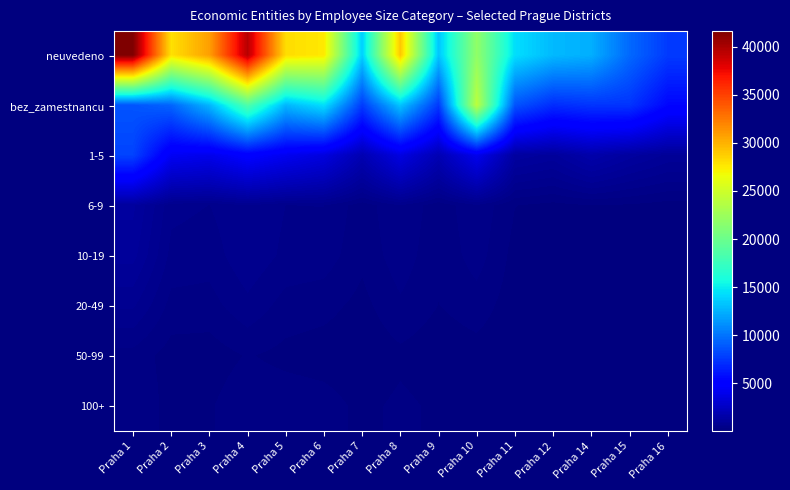

At which category is the sum across all series the highest?

Praha 4